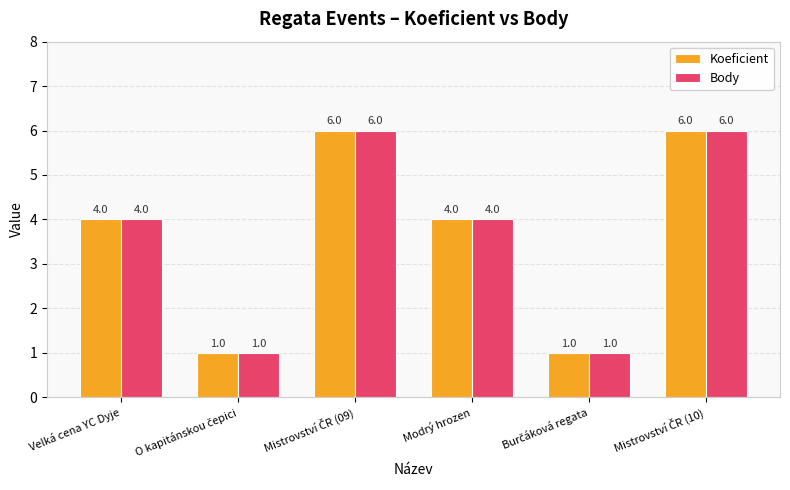

Count the Koeficient values in the range 1 to 6.

6